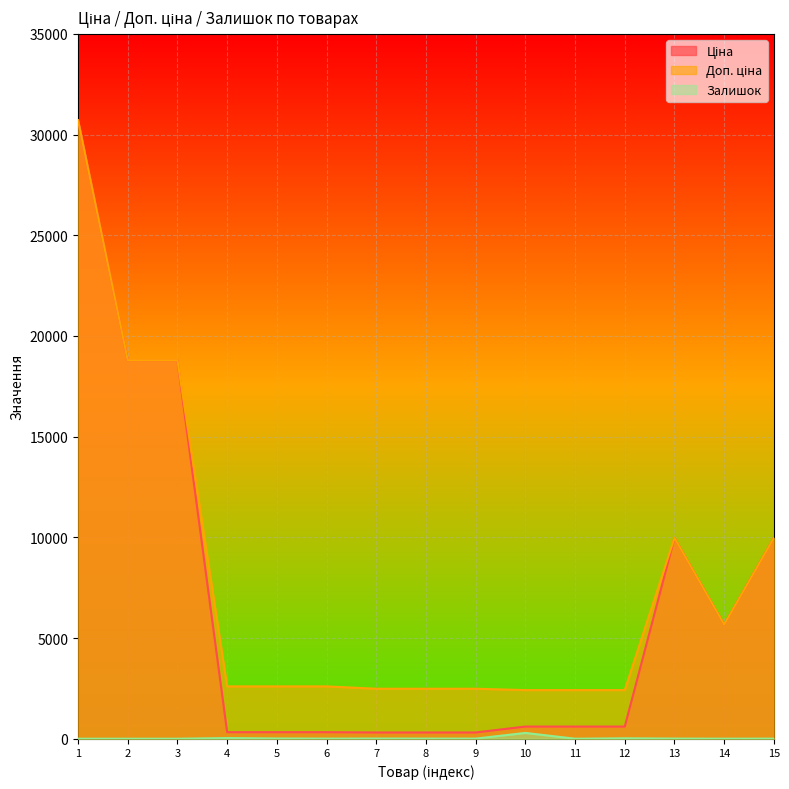

What is the total value across all series at 9?

2797.7